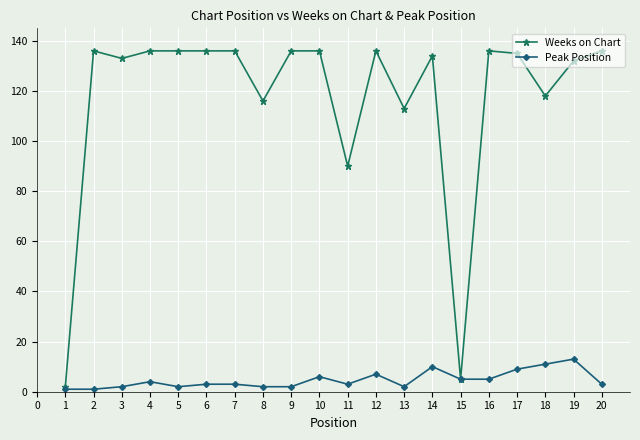

What is the value of the Weeks on Chart point at the 16th from the left?

136